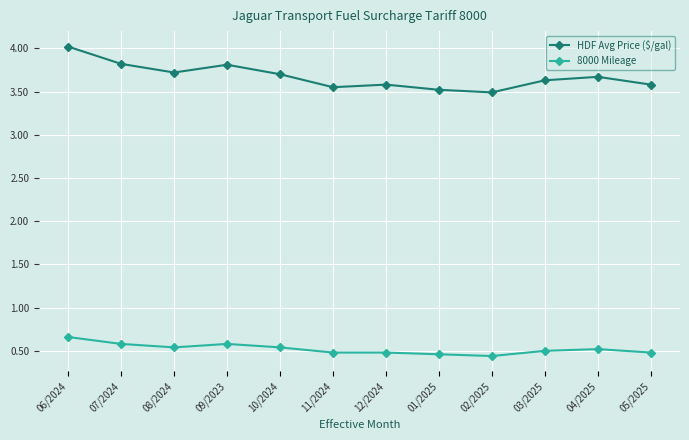

True or false: HDF Avg Price ($/gal) has more than 1 interior local peaks.

True